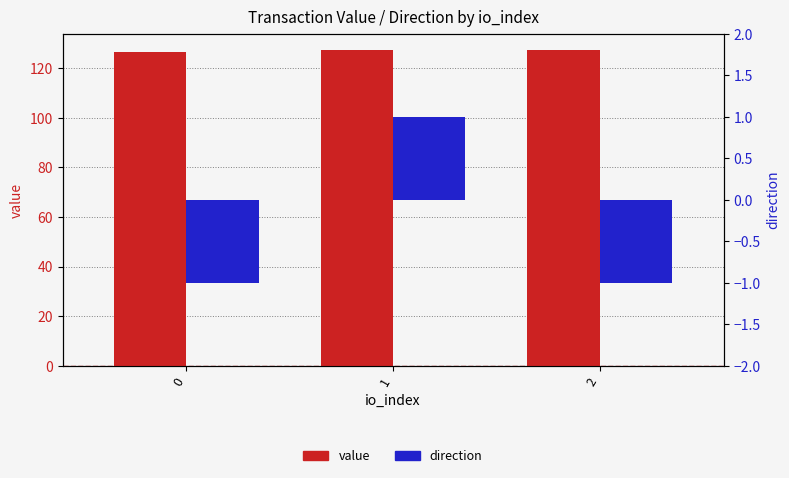

Which series has the widest spread of values?

direction